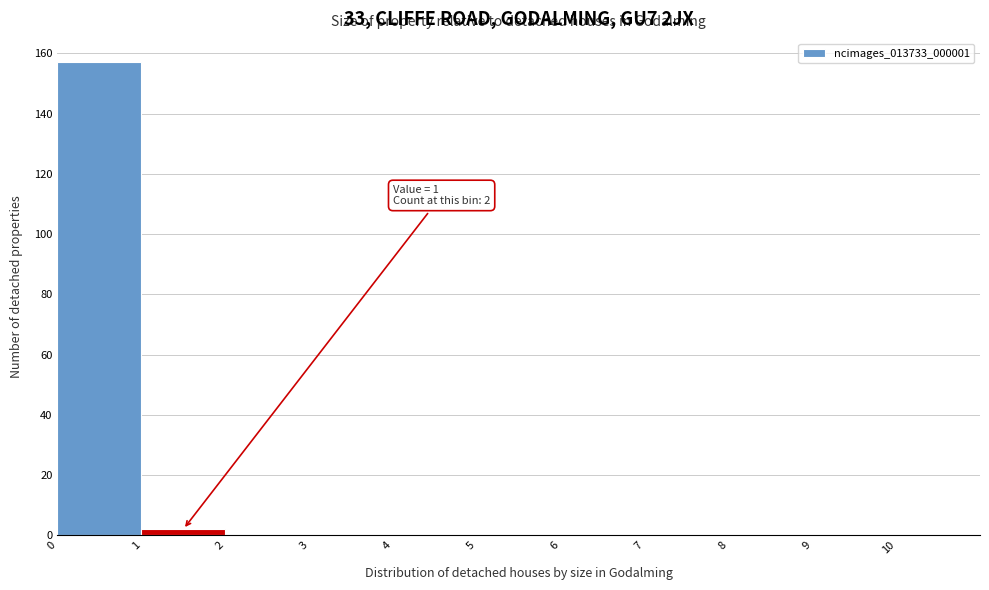

Over which range of the x-axis is the bar tallest?

0 to 1